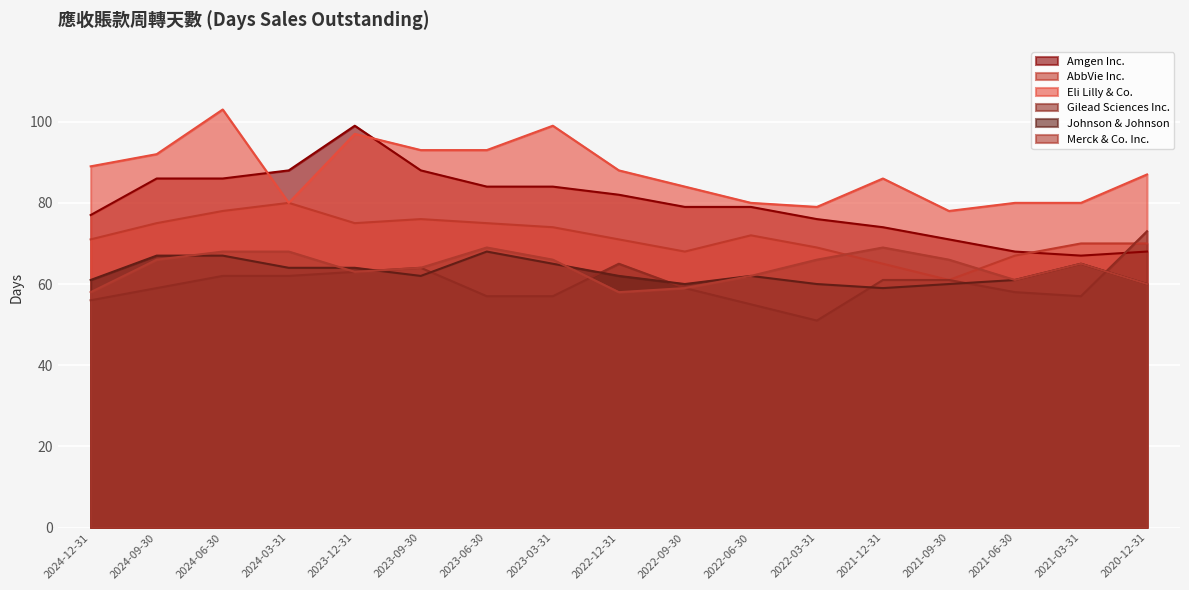

Where is the first local maximum for Eli Lilly & Co.?

2024-06-30